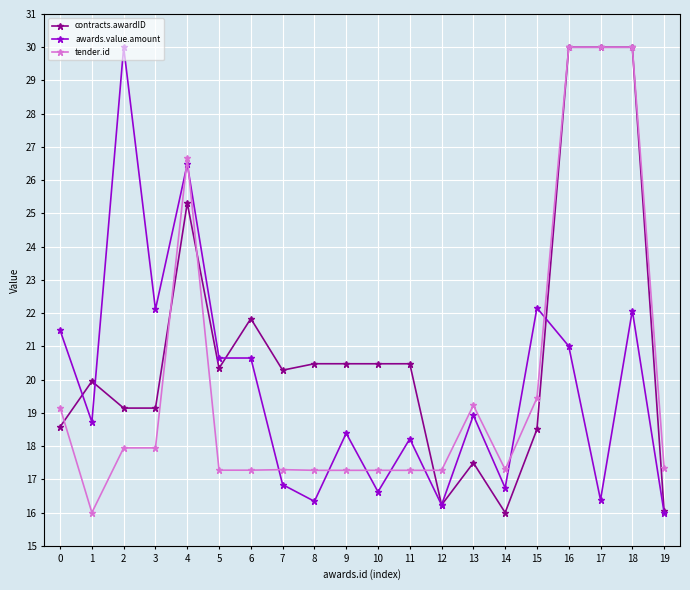

At 1, list the series in order from largest to smallest.

contracts.awardID, awards.value.amount, tender.id